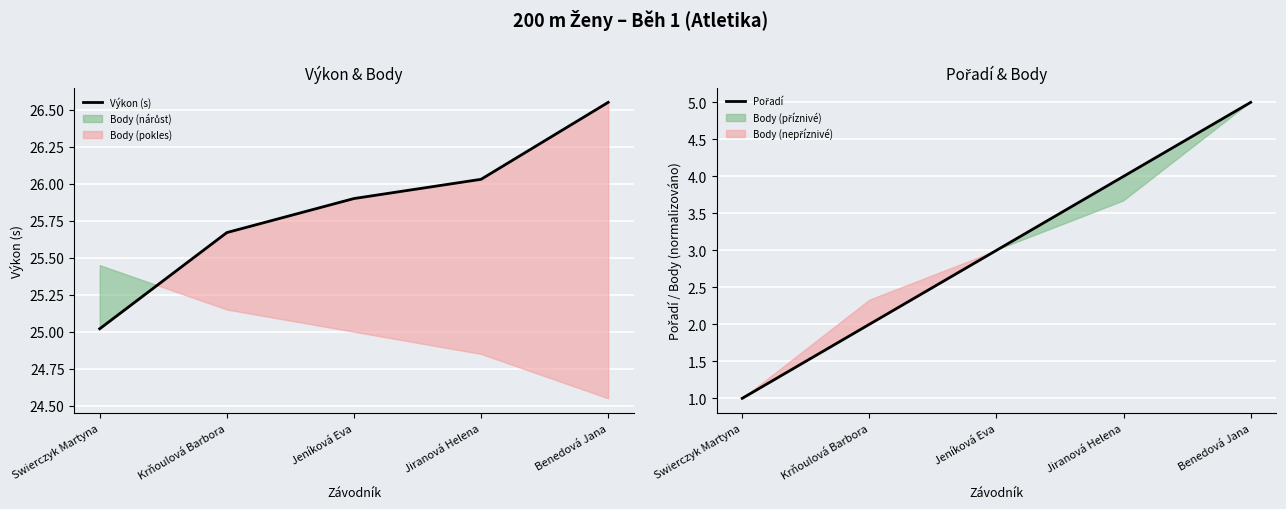

Count the Pořadí values in the range 2 to 4.

3